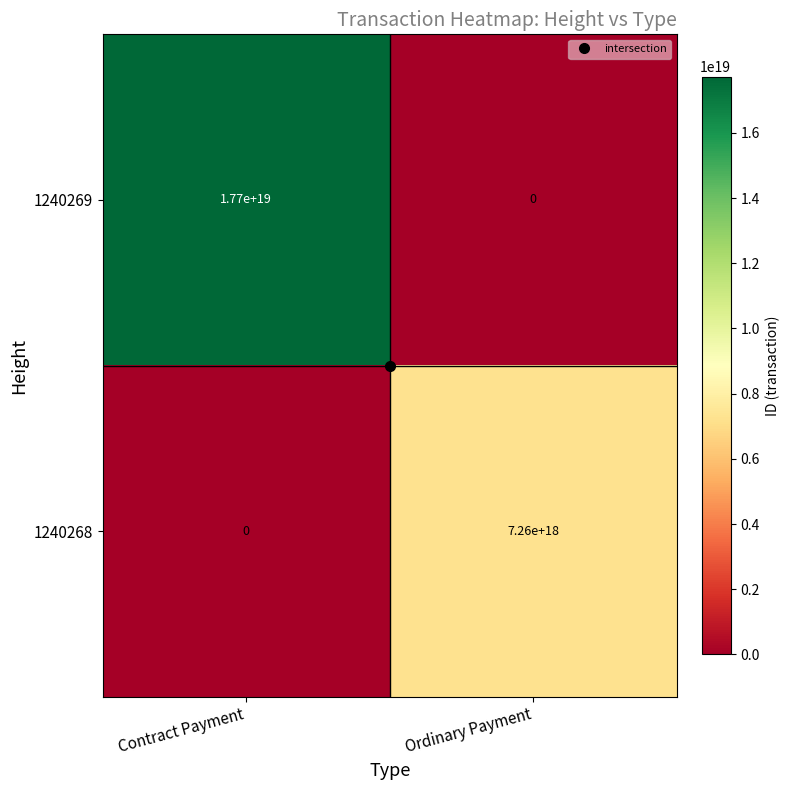

At which label is 1240269 closest to 8850000000000000000?

Contract Payment